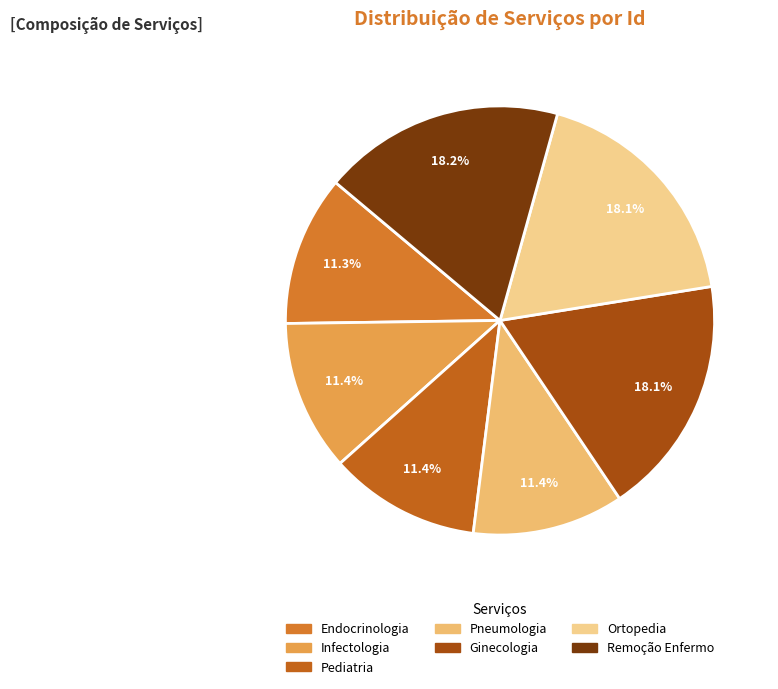

Count the number of slices in the pie.

7